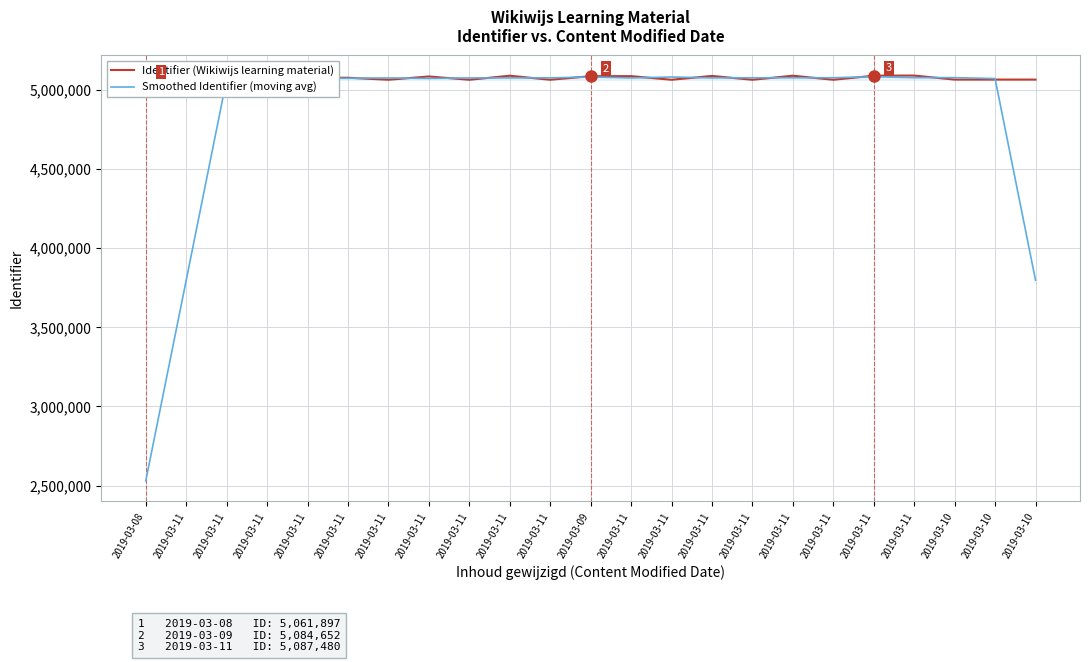

After their last crossing, which series has the higher values: Identifier (Wikiwijs learning material) or Smoothed Identifier (moving avg)?

Identifier (Wikiwijs learning material)